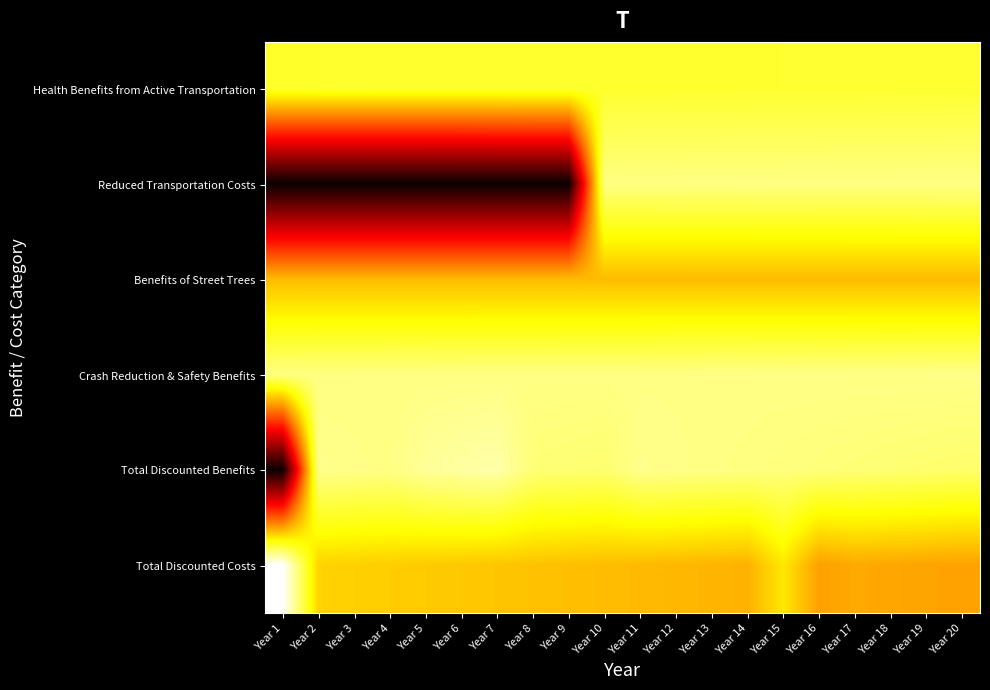

Reading left to right, transcribe all the data shown in this chart.

Health Benefits from Active Transportation: Year 1=13.0	Year 2=13.0	Year 3=13.0	Year 4=13.0	Year 5=13.0	Year 6=13.0	Year 7=13.0	Year 8=13.1	Year 9=13.1	Year 10=13.1	Year 11=13.1	Year 12=13.1	Year 13=13.1	Year 14=13.1	Year 15=13.1	Year 16=13.1	Year 17=13.1	Year 18=13.1	Year 19=13.1	Year 20=13.1
Reduced Transportation Costs: Year 1=0.0	Year 2=0.0	Year 3=0.0	Year 4=0.0	Year 5=0.0	Year 6=0.0	Year 7=0.0	Year 8=0.0	Year 9=0.0	Year 10=14.4	Year 11=14.4	Year 12=14.4	Year 13=14.4	Year 14=14.4	Year 15=14.4	Year 16=14.5	Year 17=14.5	Year 18=14.5	Year 19=14.5	Year 20=14.5
Benefits of Street Trees: Year 1=10.6	Year 2=10.6	Year 3=10.6	Year 4=10.6	Year 5=10.6	Year 6=10.6	Year 7=10.6	Year 8=10.6	Year 9=10.6	Year 10=10.6	Year 11=10.6	Year 12=10.6	Year 13=10.6	Year 14=10.6	Year 15=10.6	Year 16=10.6	Year 17=10.6	Year 18=10.6	Year 19=10.6	Year 20=10.6
Crash Reduction & Safety Benefits: Year 1=14.4	Year 2=14.4	Year 3=14.4	Year 4=14.4	Year 5=14.5	Year 6=14.5	Year 7=14.5	Year 8=14.5	Year 9=14.5	Year 10=14.5	Year 11=14.5	Year 12=14.5	Year 13=14.5	Year 14=14.5	Year 15=14.5	Year 16=14.5	Year 17=14.5	Year 18=14.5	Year 19=14.5	Year 20=14.5
Total Discounted Benefits: Year 1=0.0	Year 2=14.6	Year 3=14.5	Year 4=14.5	Year 5=14.8	Year 6=15.0	Year 7=15.1	Year 8=14.2	Year 9=14.2	Year 10=14.1	Year 11=14.6	Year 12=14.5	Year 13=14.5	Year 14=14.4	Year 15=14.3	Year 16=14.3	Year 17=14.2	Year 18=14.2	Year 19=14.1	Year 20=14.0
Total Discounted Costs: Year 1=16.5	Year 2=11.2	Year 3=11.2	Year 4=11.1	Year 5=11.0	Year 6=11.0	Year 7=10.9	Year 8=10.8	Year 9=10.8	Year 10=10.7	Year 11=10.6	Year 12=10.6	Year 13=10.5	Year 14=10.4	Year 15=11.7	Year 16=10.0	Year 17=10.2	Year 18=10.1	Year 19=10.1	Year 20=10.0